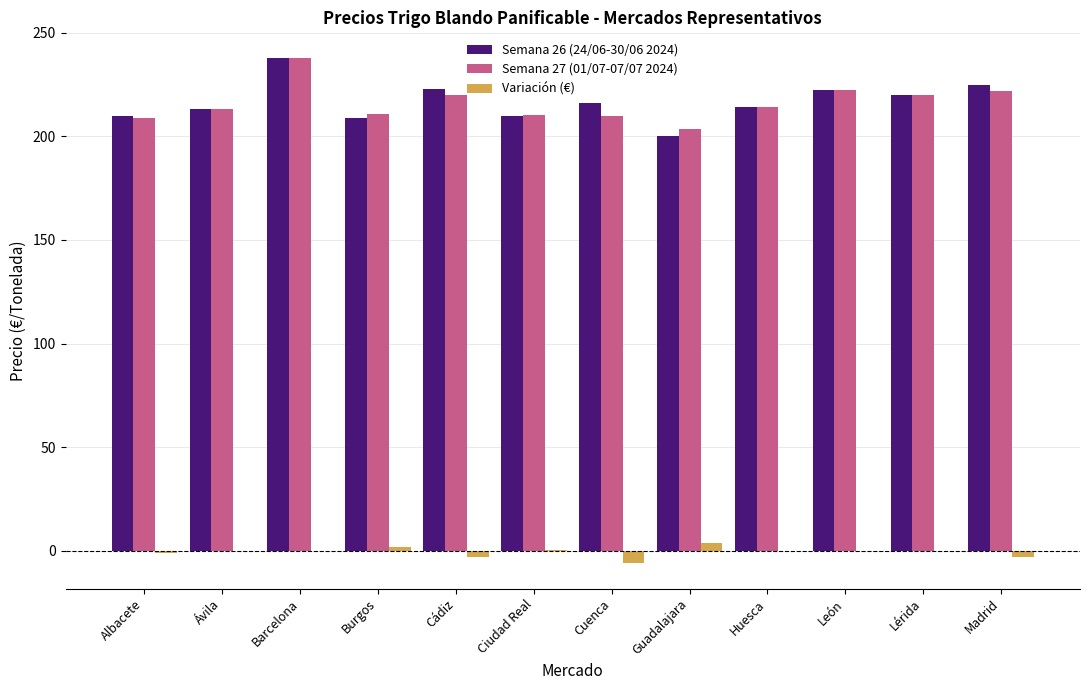

Is it true that Semana 26 (24/06-30/06 2024) equals 337.4 at Guadalajara?

False